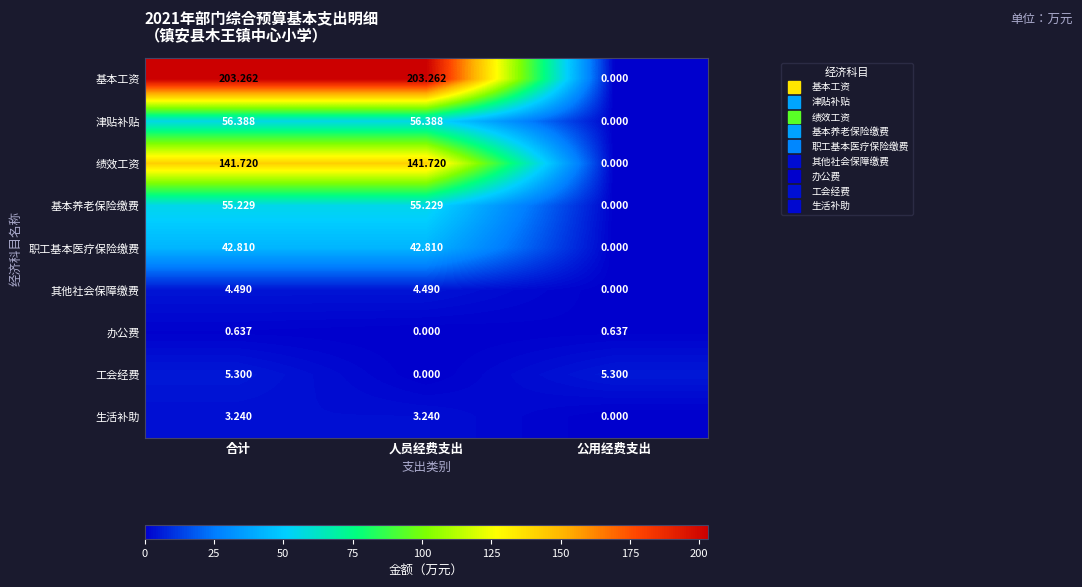

At which category is the sum across all series the highest?

合计